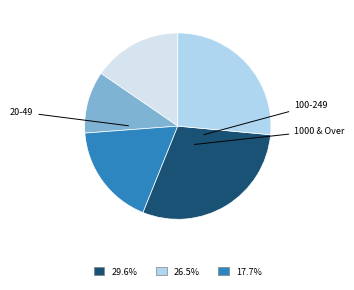

Is there a majority slice in this chart?

No